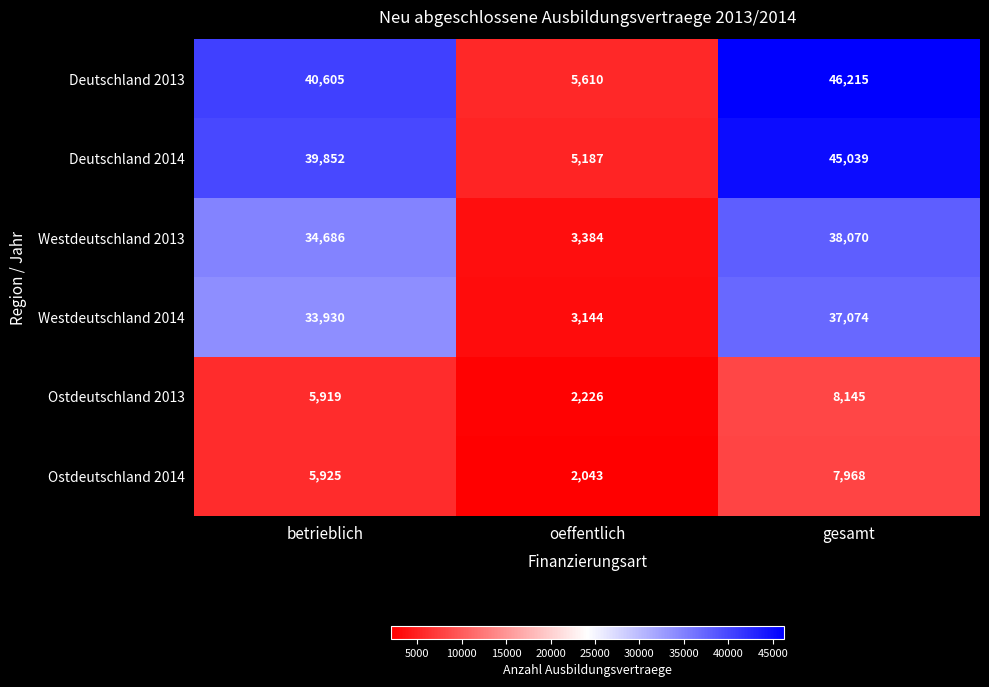

What is the lowest value of the Ostdeutschland 2014 series?

2043